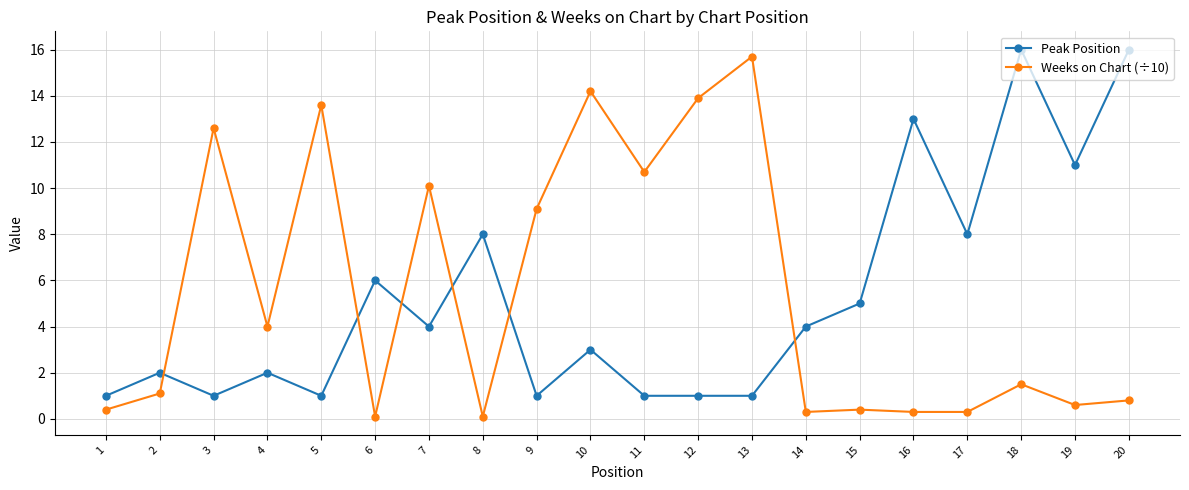

What is the approximate value of Weeks on Chart (÷10) at 10?

14.2